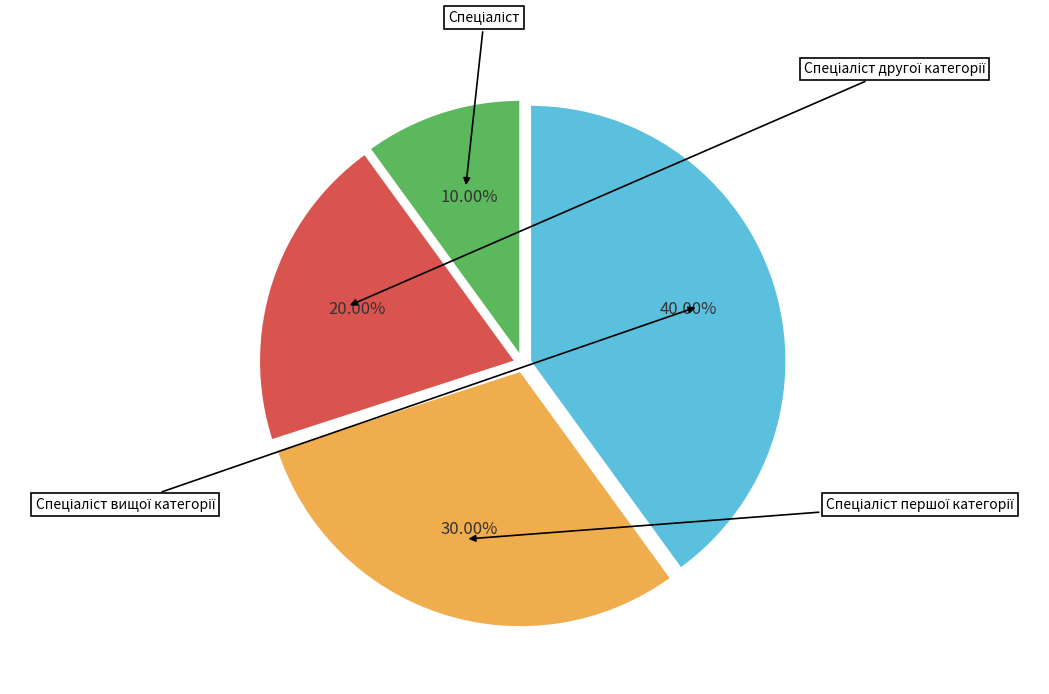

Is there any slice that represents more than half of the pie?

No